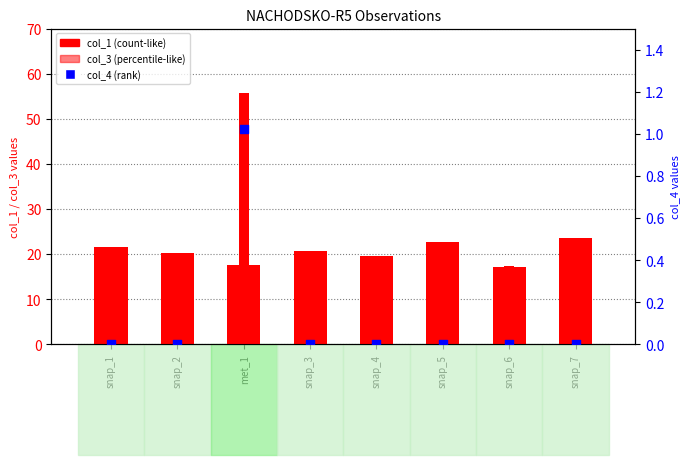

At how many categories does at least one series exceed 14?

8